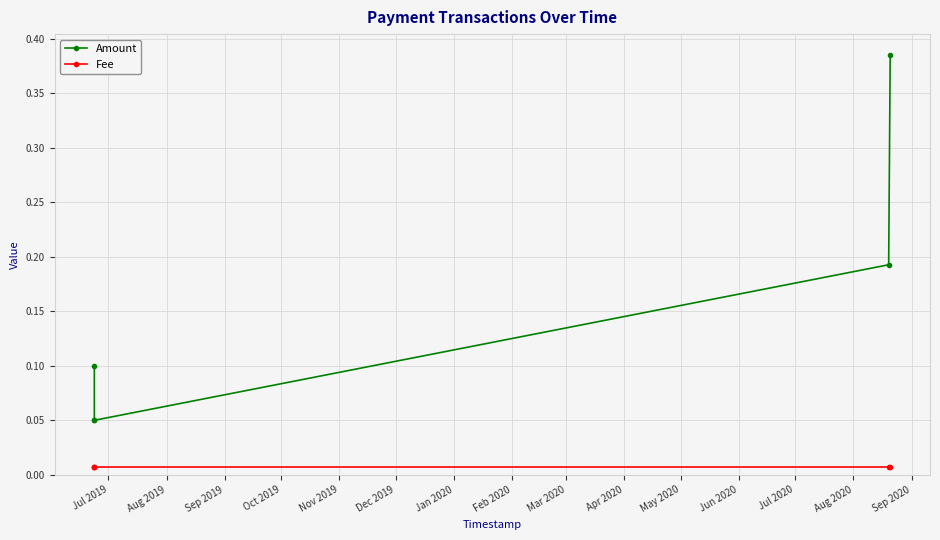

True or false: Amount and Fee cross at least once.

False